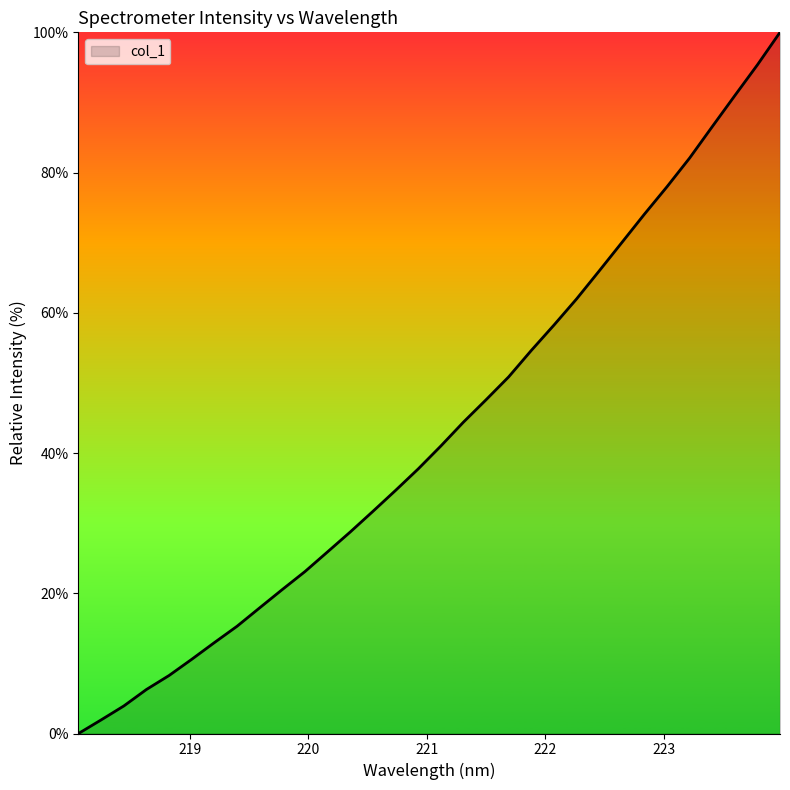

How many lines are shown in the chart?

1